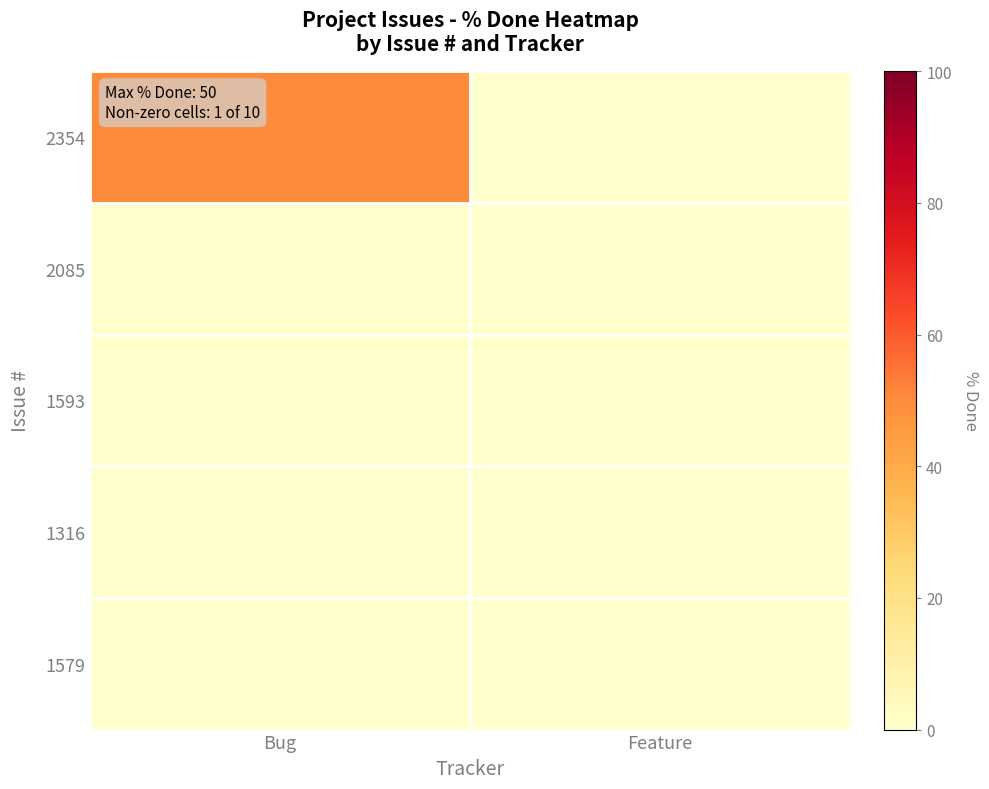

Reading left to right, transcribe all the data shown in this chart.

2354: Bug=50	Feature=0
2085: Bug=0	Feature=0
1593: Bug=0	Feature=0
1316: Bug=0	Feature=0
1579: Bug=0	Feature=0